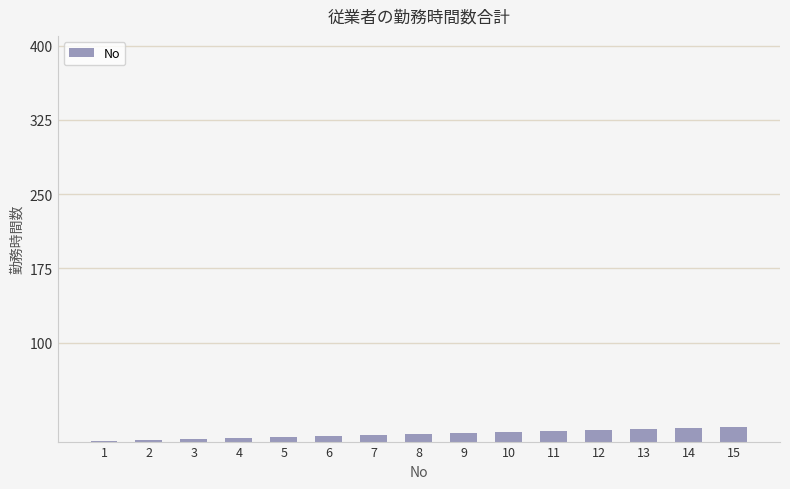

What is the sum of all values?

120